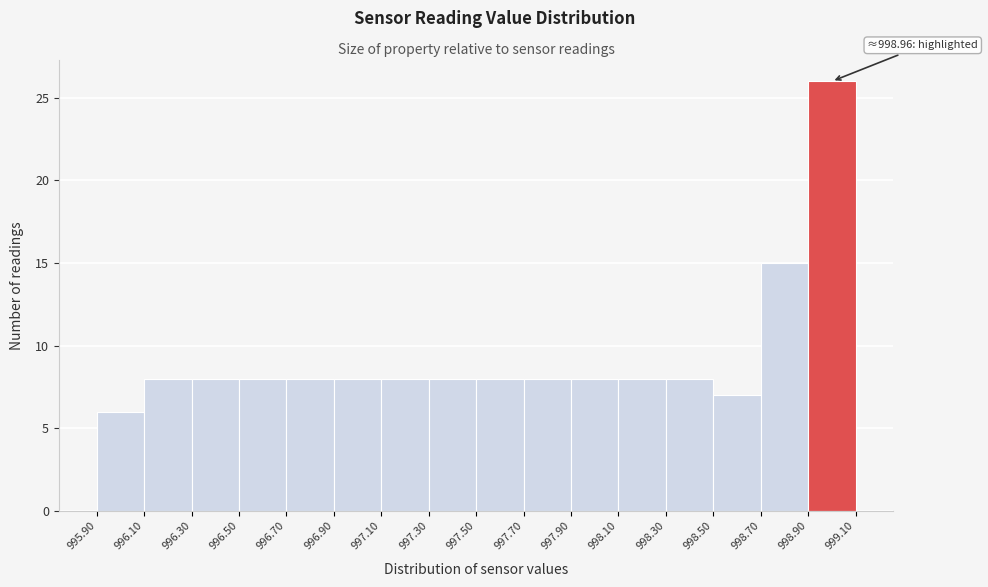

Which range on the x-axis has the tallest bar?

998.90 to 999.10